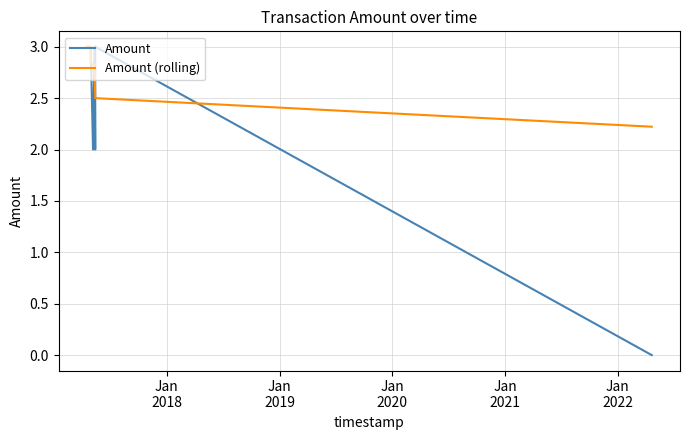

Which series has the largest total across all categories?

Amount (rolling)